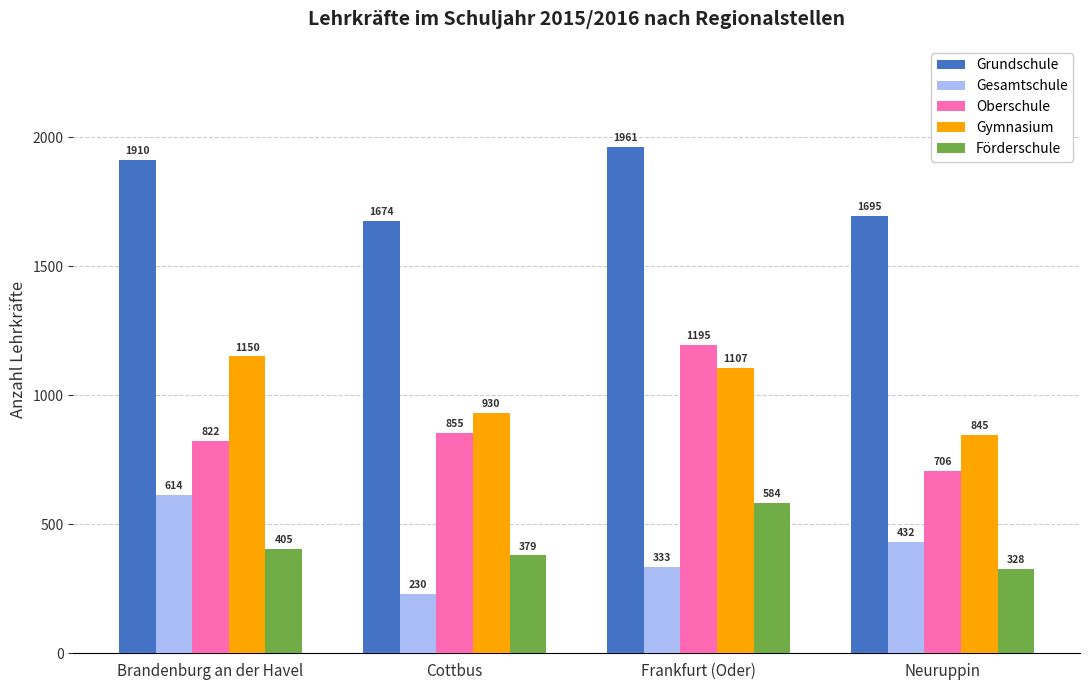

What is the label of the 2nd bar from the left?

Cottbus